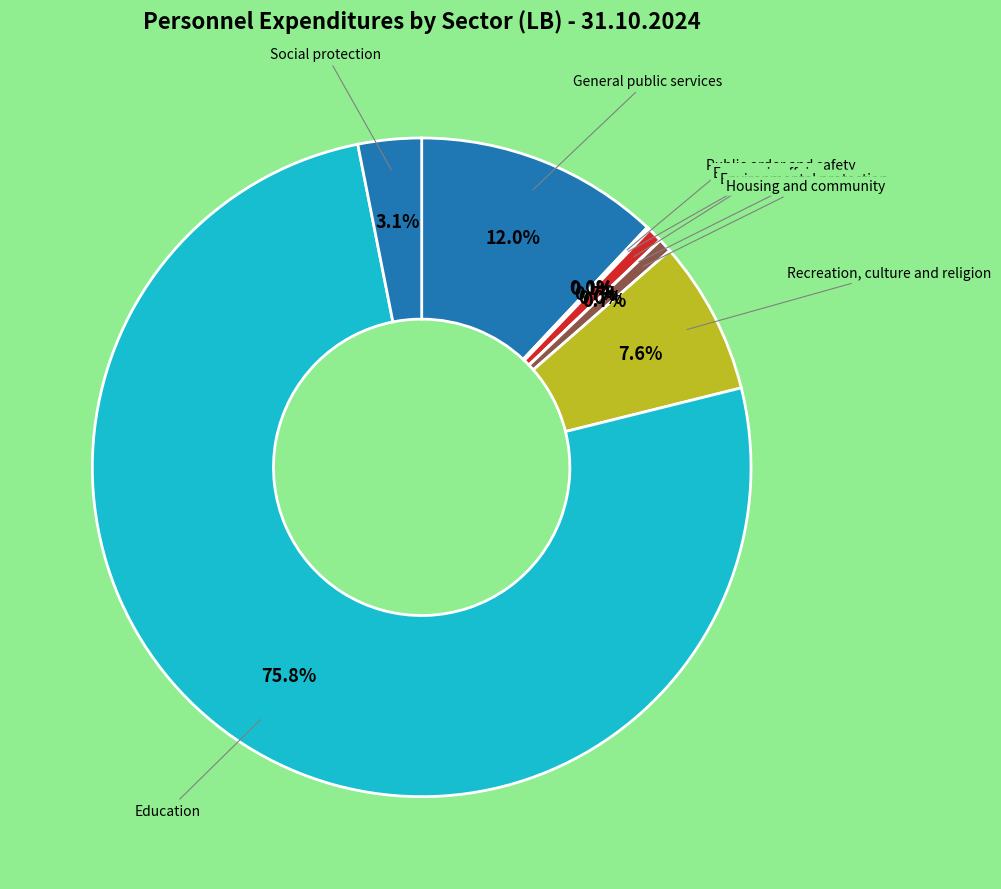

Rank the categories by value from lowest to highest.

Health, Environmental protection, Defense, Public order and safety, Housing and community, Economic affairs, Social protection, Recreation, culture and religion, General public services, Education